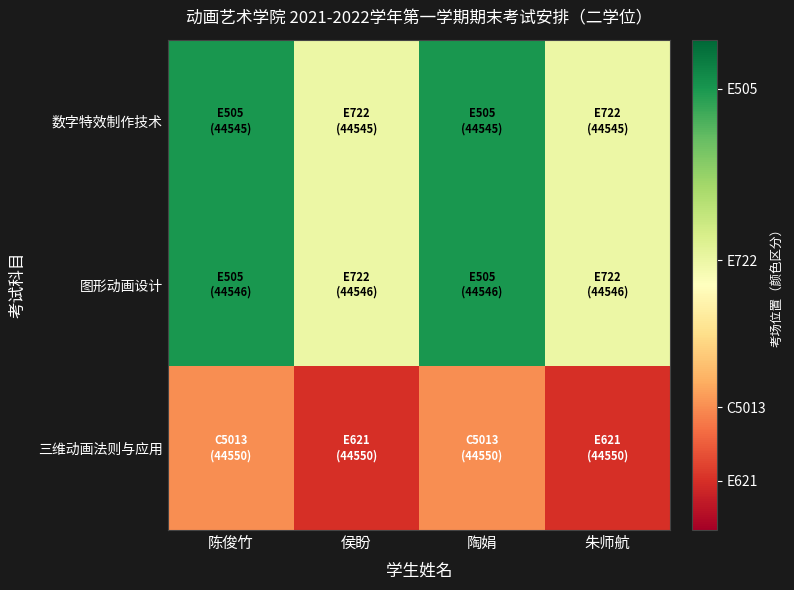

What is the greatest value displayed?

0.9